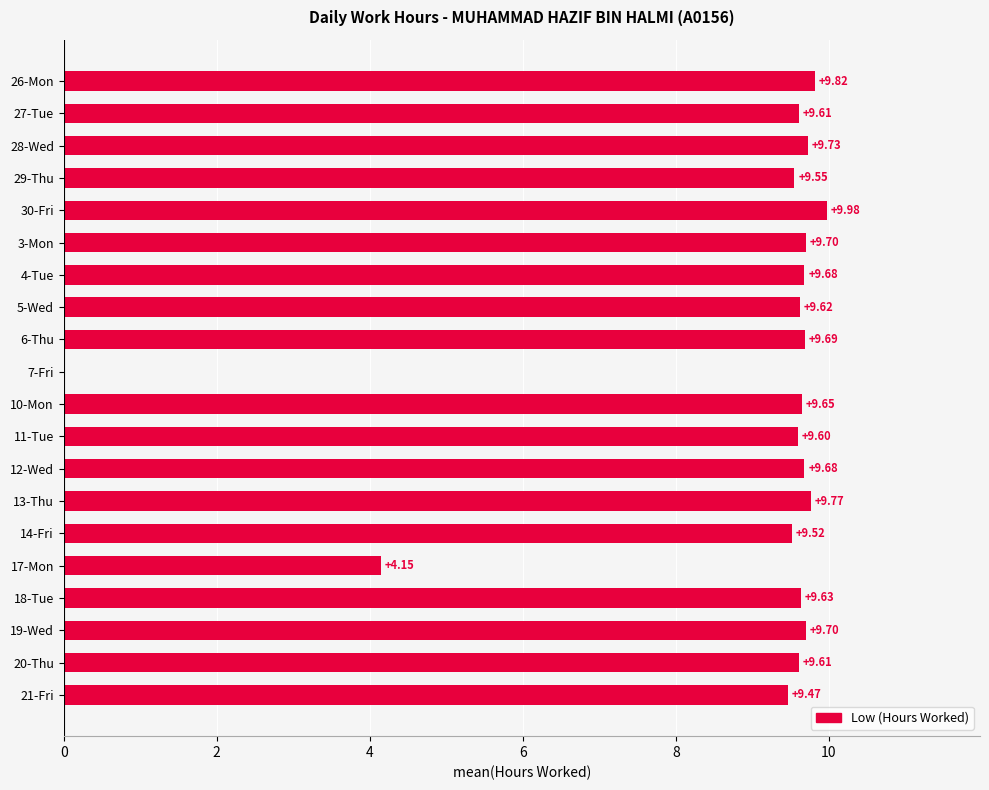

What is the greatest value displayed?

10.0